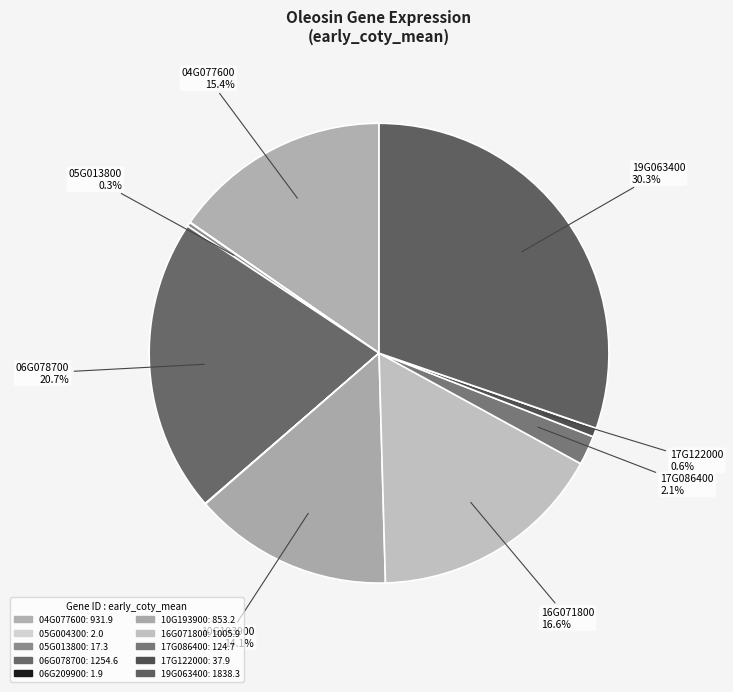

Which slice is the largest?

GLYMA.19G063400